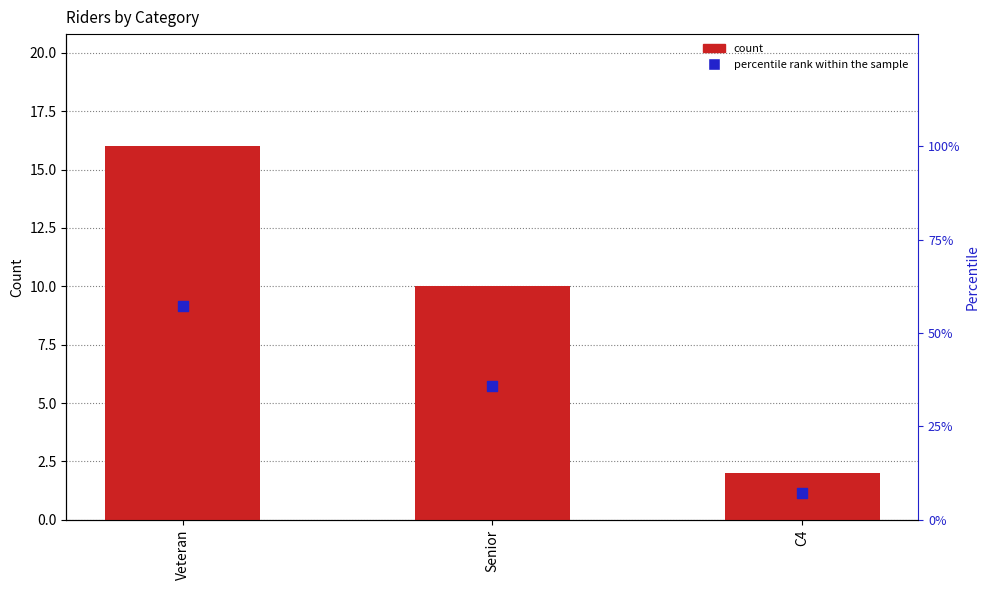

Which series has the largest total across all categories?

percentile rank within the sample